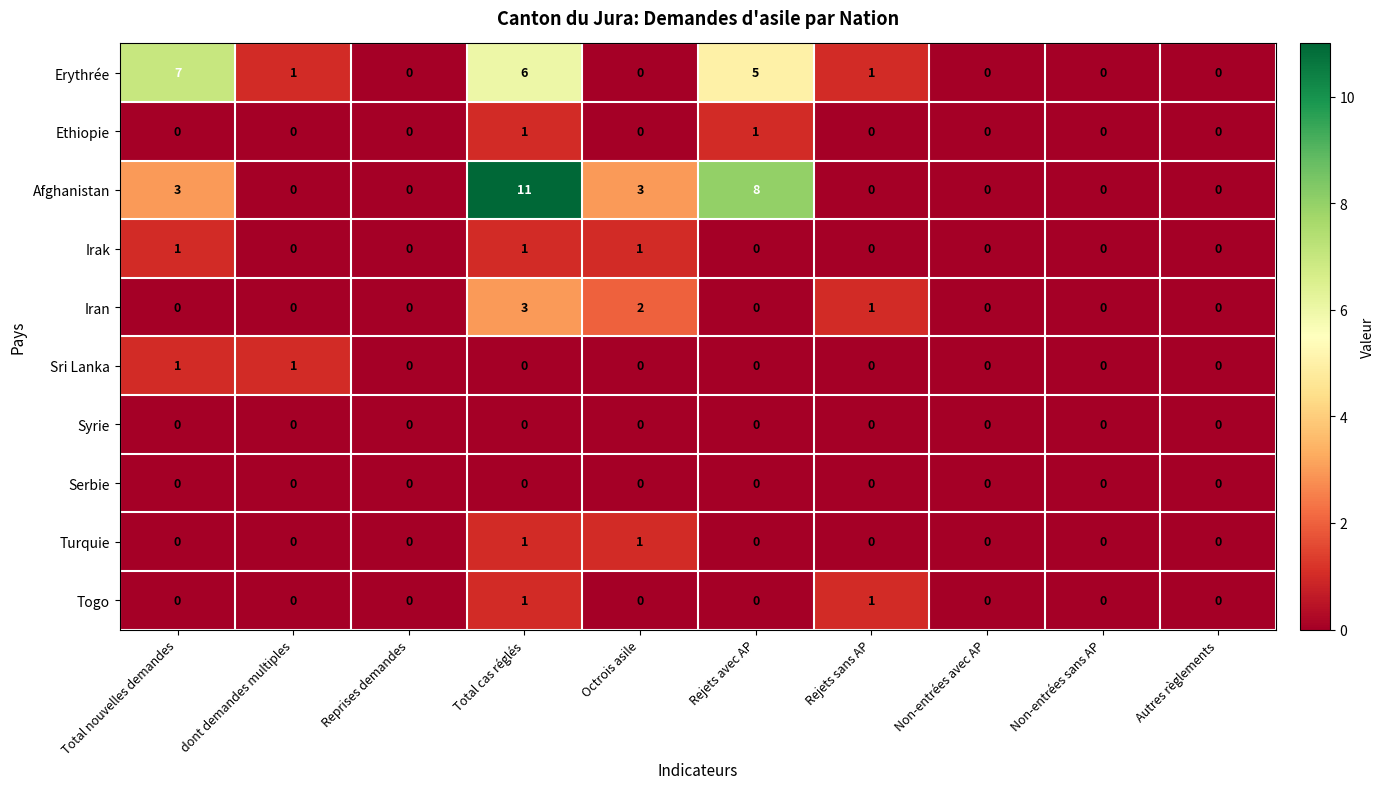

The value of Sri Lanka at Non-entrées avec AP is 0. True or false?

True